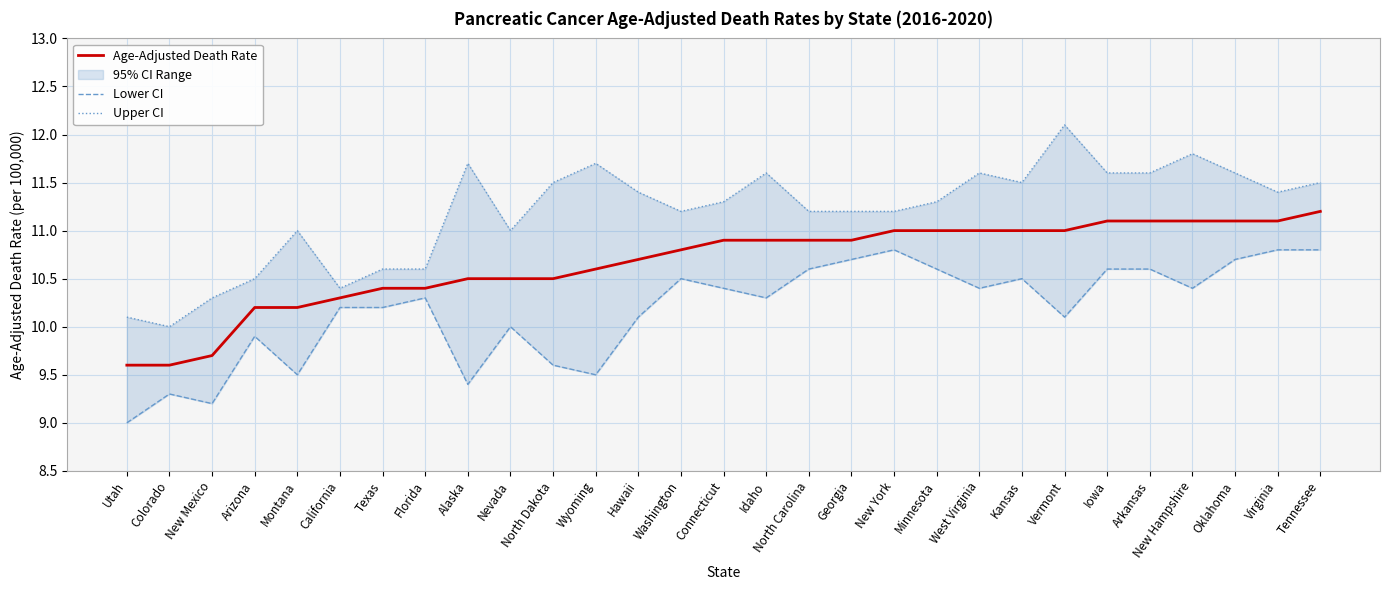

How many values in the Upper CI series are below 11?

7